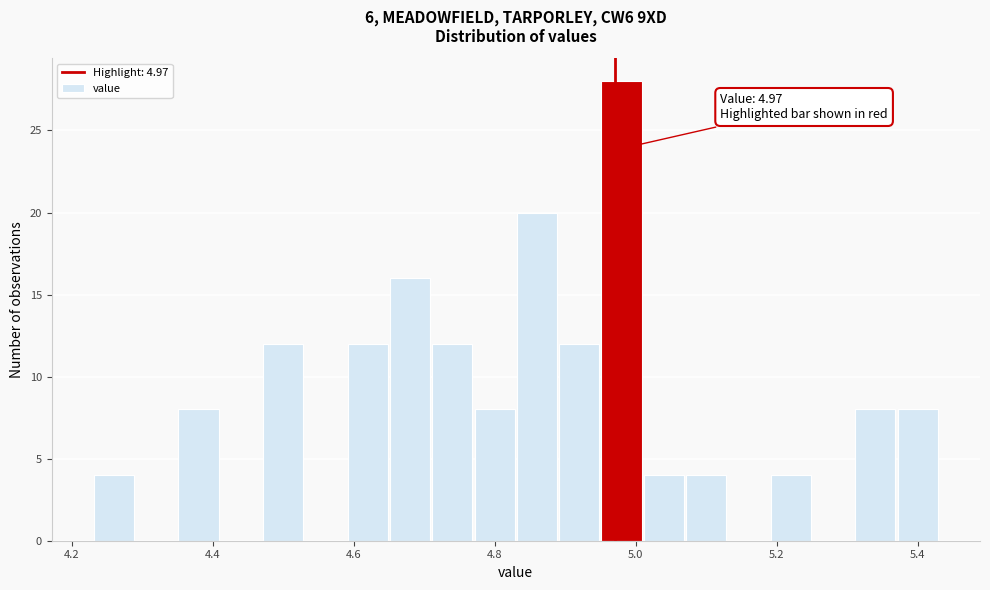

Read against the x-axis, roughly where is the centre of the tallest bar?

4.98